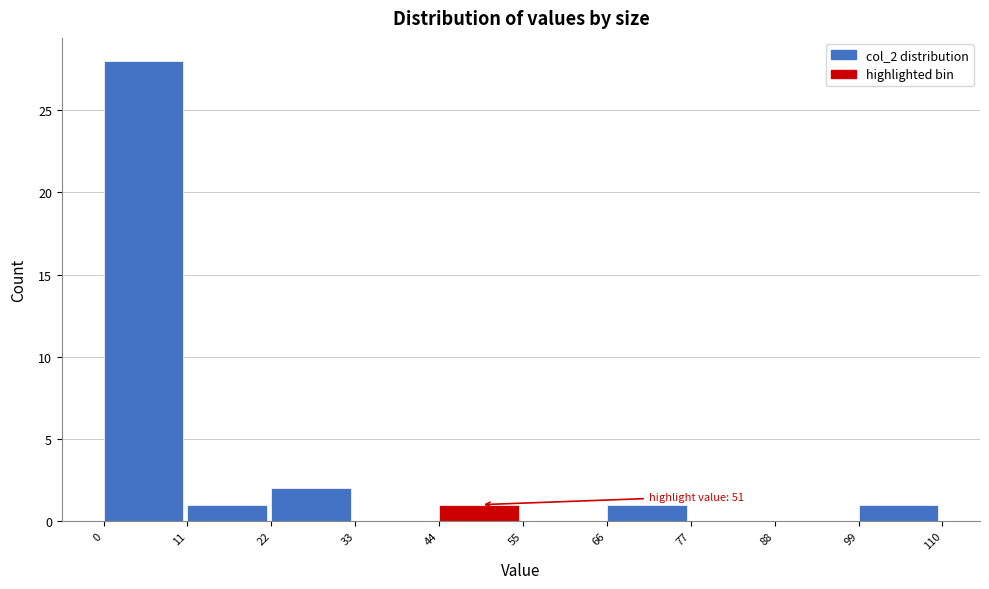

Which range on the x-axis has the tallest bar?

0 to 11